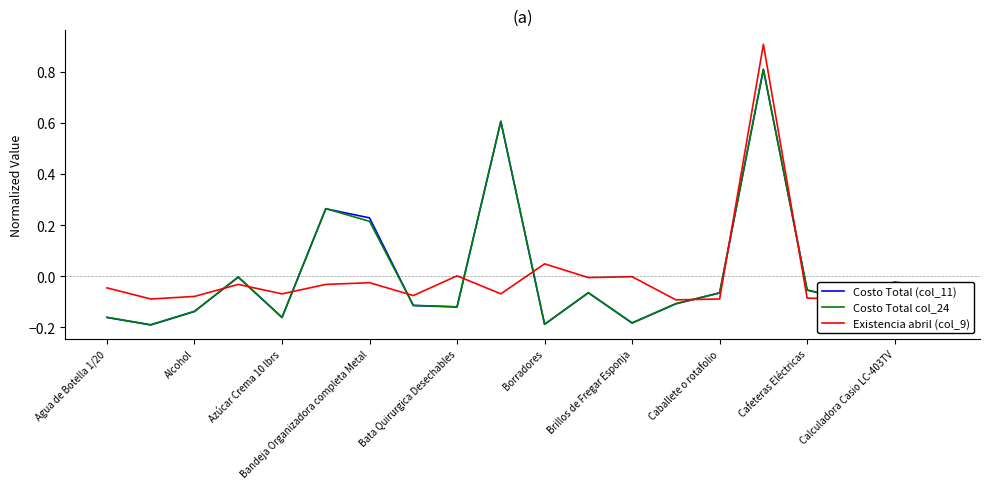

What is the highest value of the Existencia abril (col_9) series?

0.9